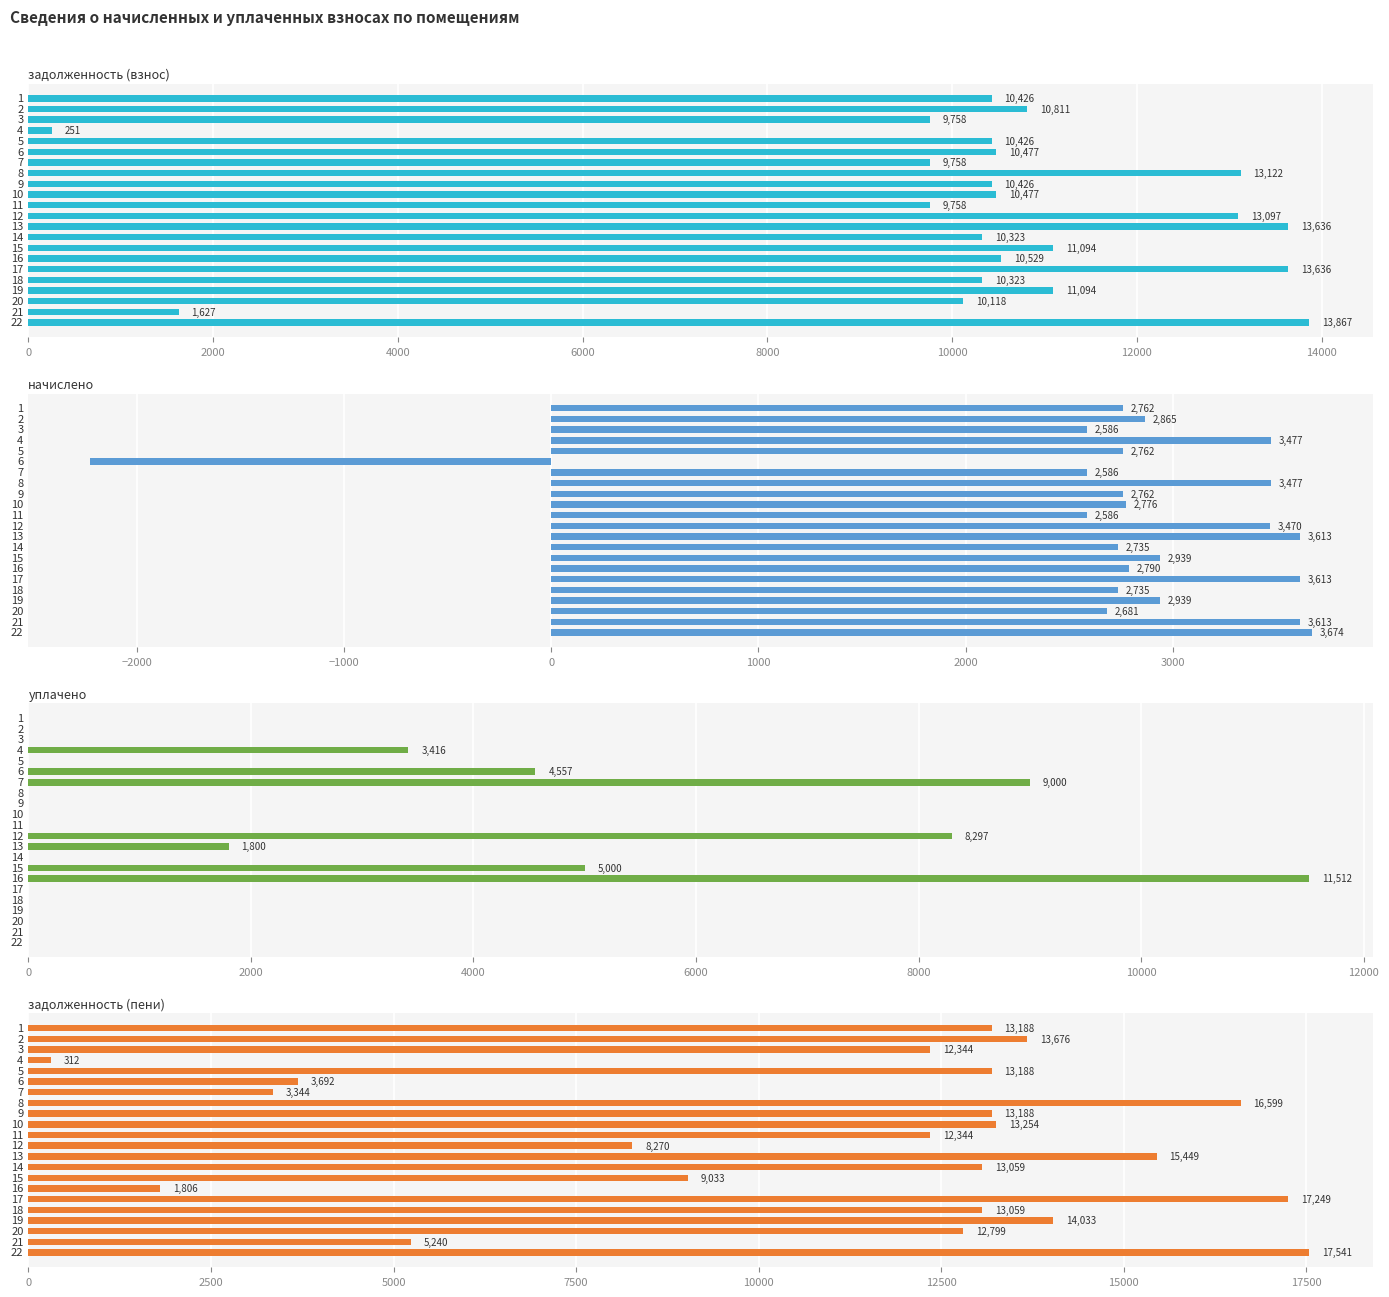

How many bars are there in total?

88